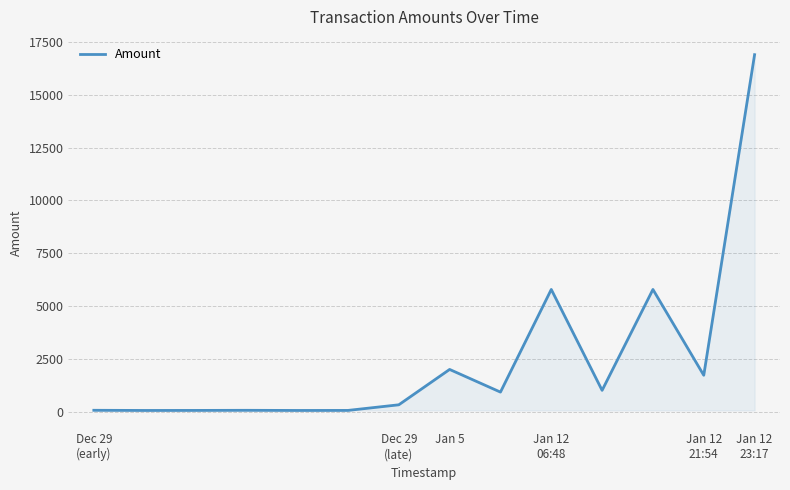

What is the maximum value shown in the chart?

16903.8